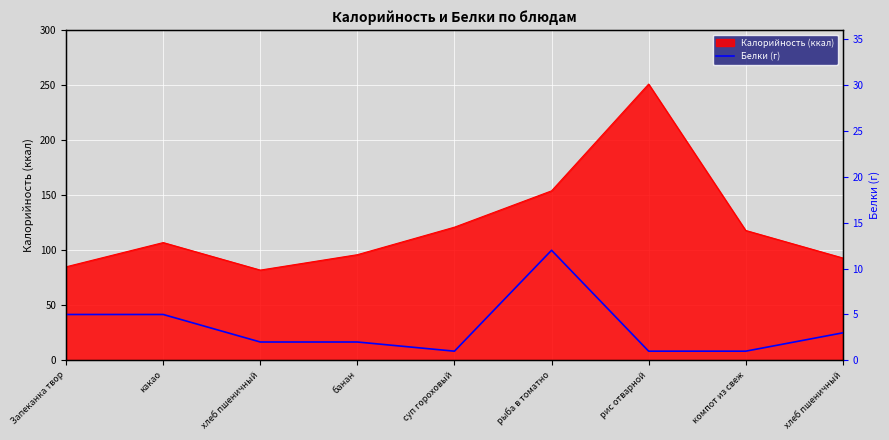

At which category does the data reach its first local valley?

суп гороховый